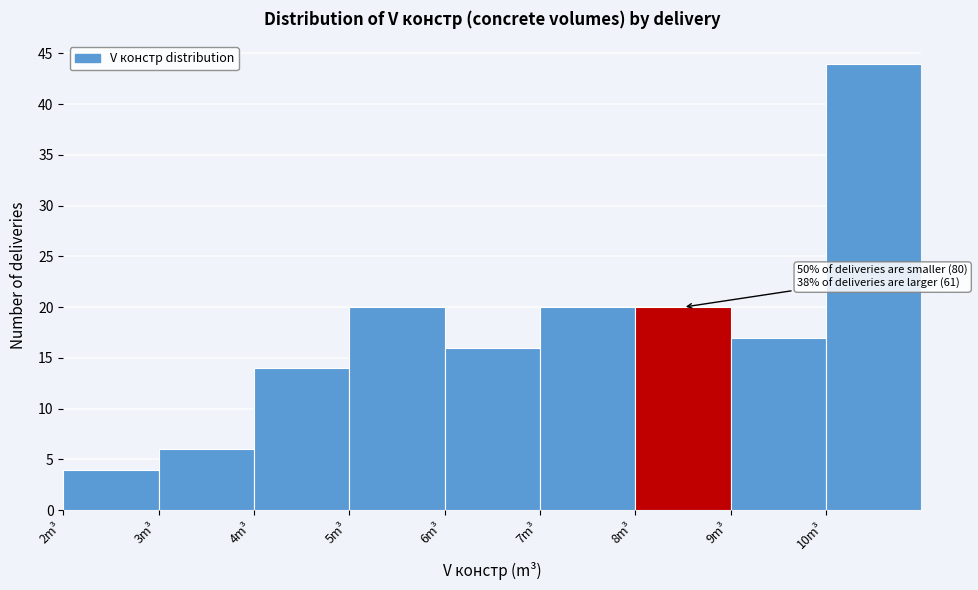

Over which range of the x-axis is the bar tallest?

10 to 11